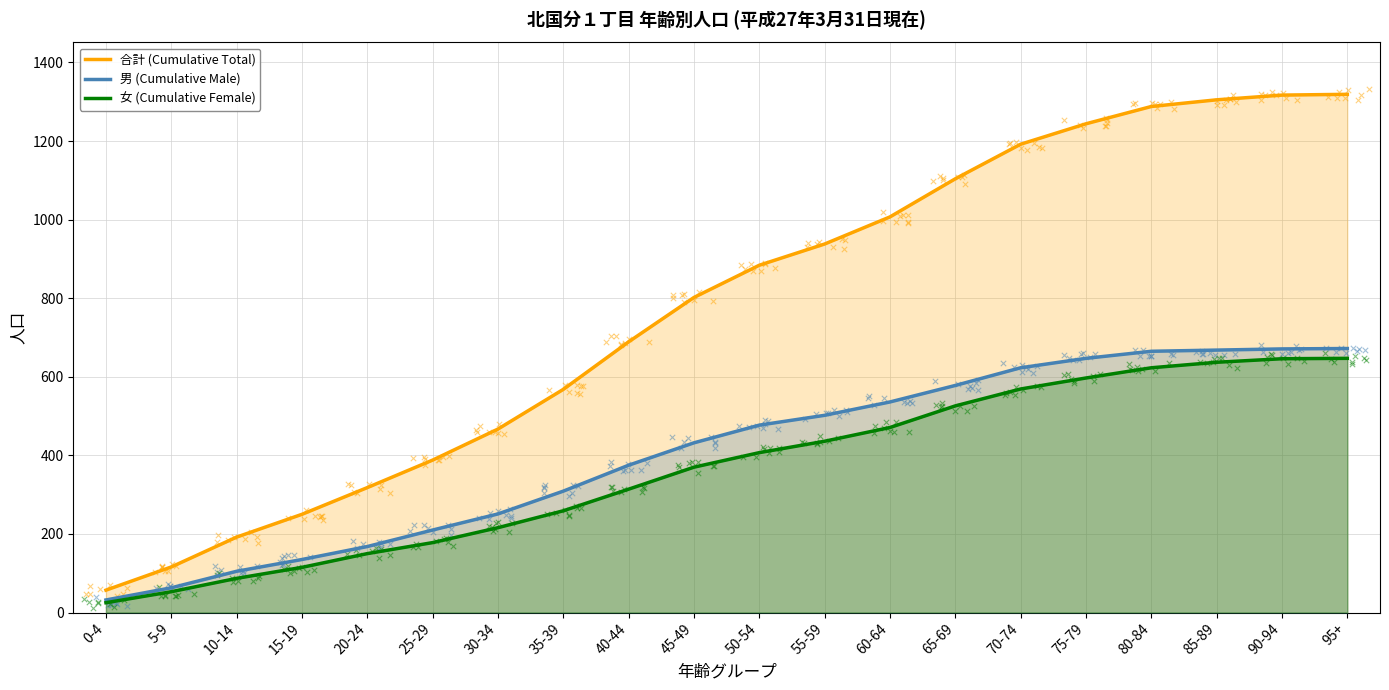

Is the value of 女 (Cumulative Female) at 90-94 greater than the value of 合計 (Cumulative Total) at 35-39?

Yes